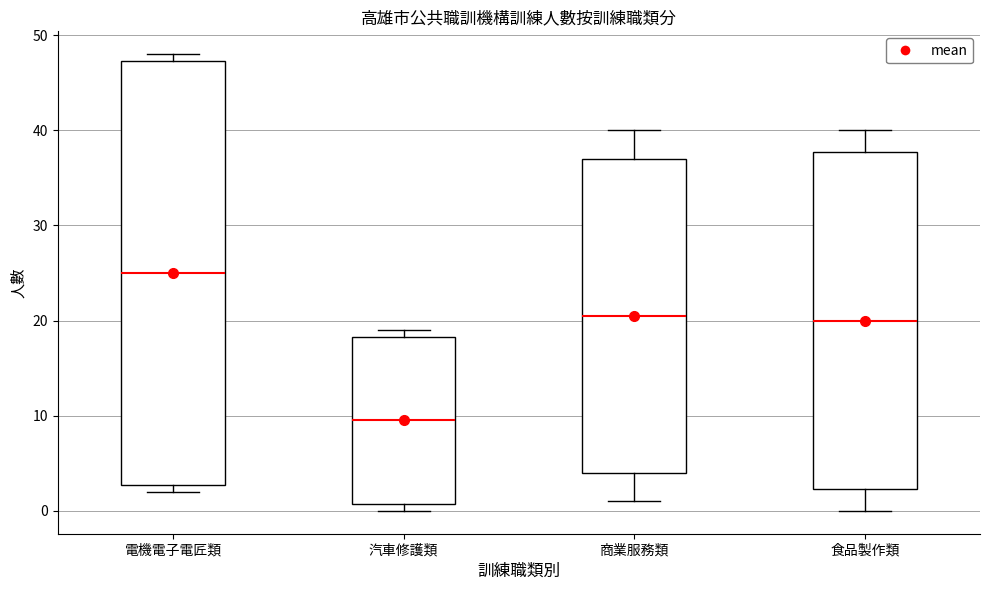

Reading left to right, read every box against the y-axis: the position of its median line, the range the box covers, and the ends of its whiskers. The values are not printed on the chart, so give them approximately, as read against the axis.

電機電子電匠類: median 25, box 3 to 47, whiskers 2 to 48
汽車修護類: median 10, box 1 to 18, whiskers 0 to 19
商業服務類: median 21, box 4 to 37, whiskers 1 to 40
食品製作類: median 20, box 2 to 38, whiskers 0 to 40